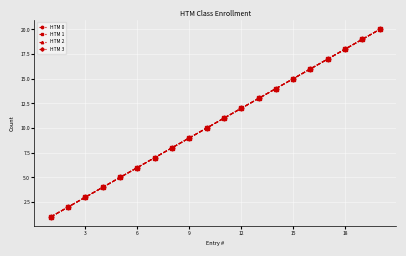

Is this an area chart (filled region under the line)?

No